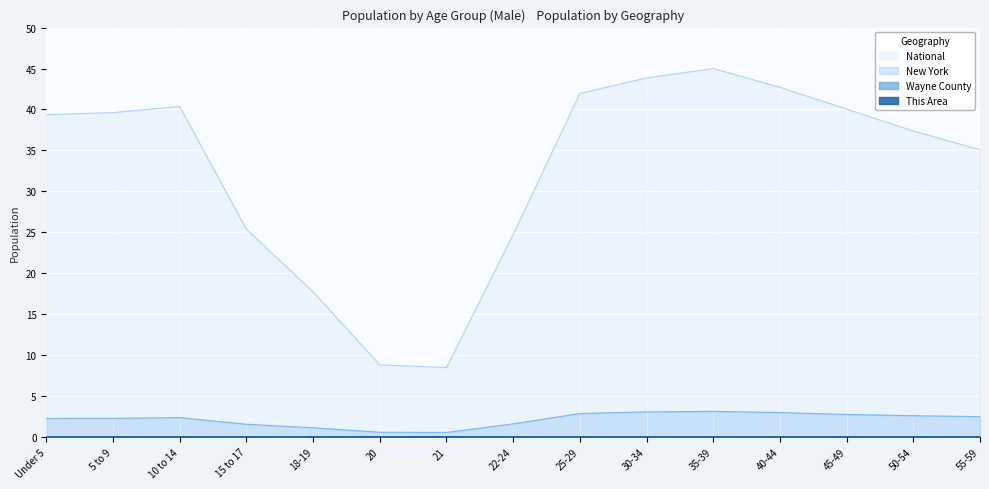

List the series in order of their peak value, lowest first.

This Area, Wayne County, New York, National